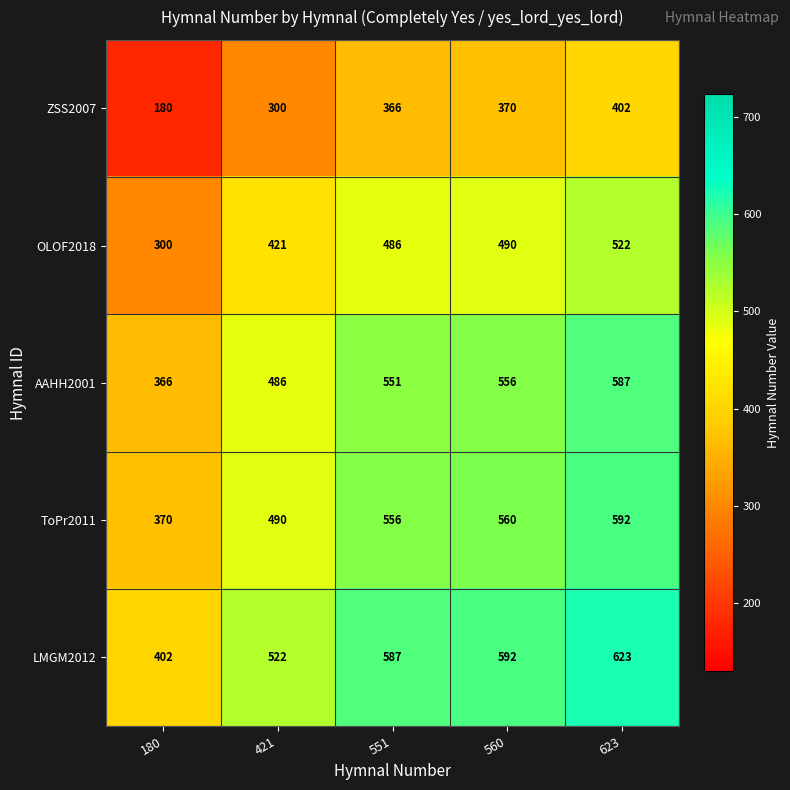

Read the ZSS2007 value at 180, to the nearest 5.

180